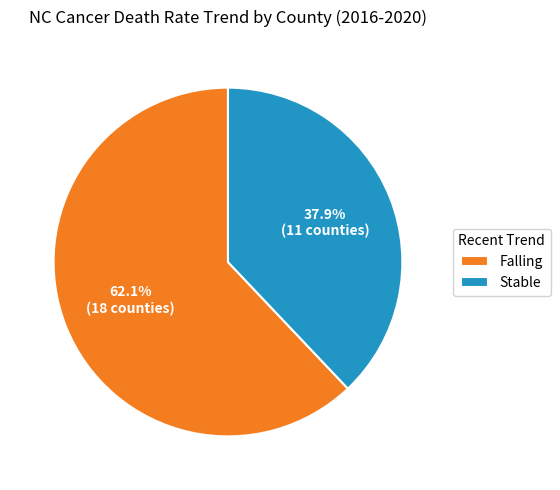

What percentage is NOT represented by Stable?

62.1%